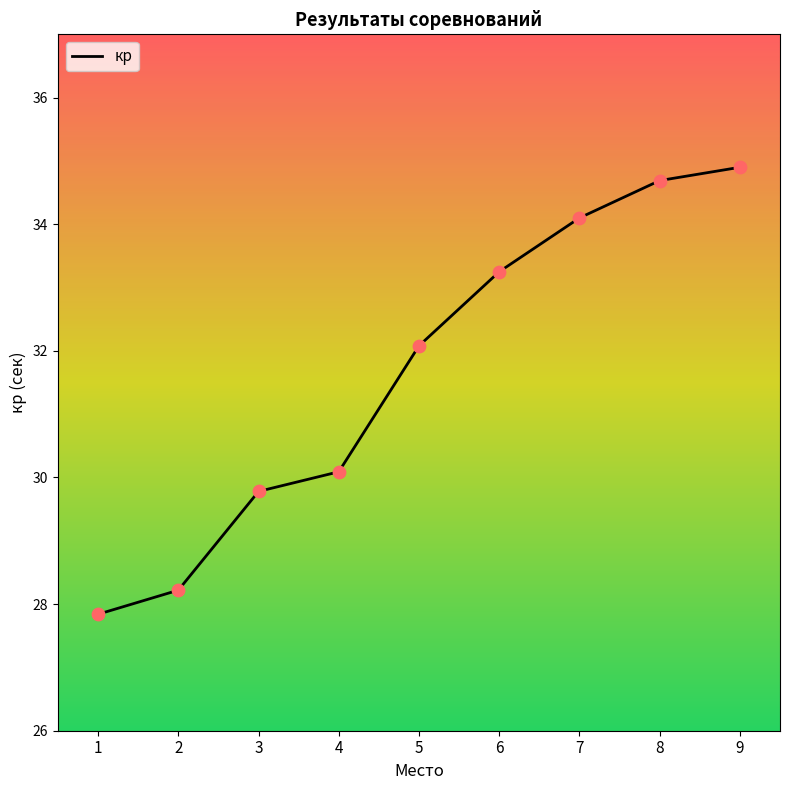

Between 7 and 4, which is larger?

7